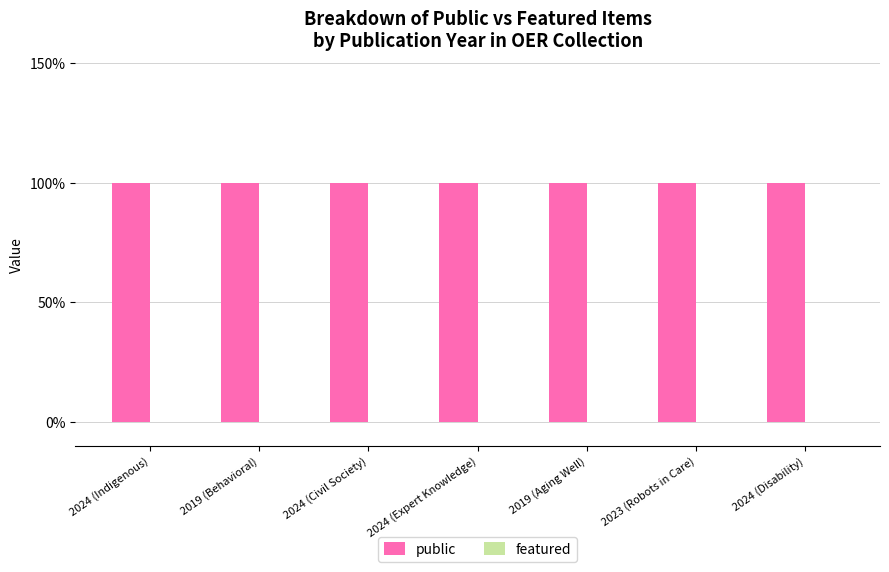

Which series has the largest range (max minus min)?

public